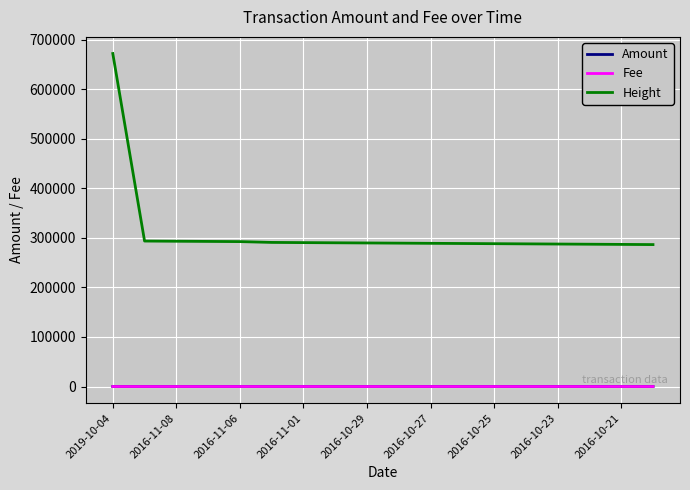

Is this an area chart (filled region under the line)?

No